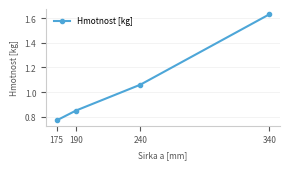

The value at 340 is 2.3. True or false?

False